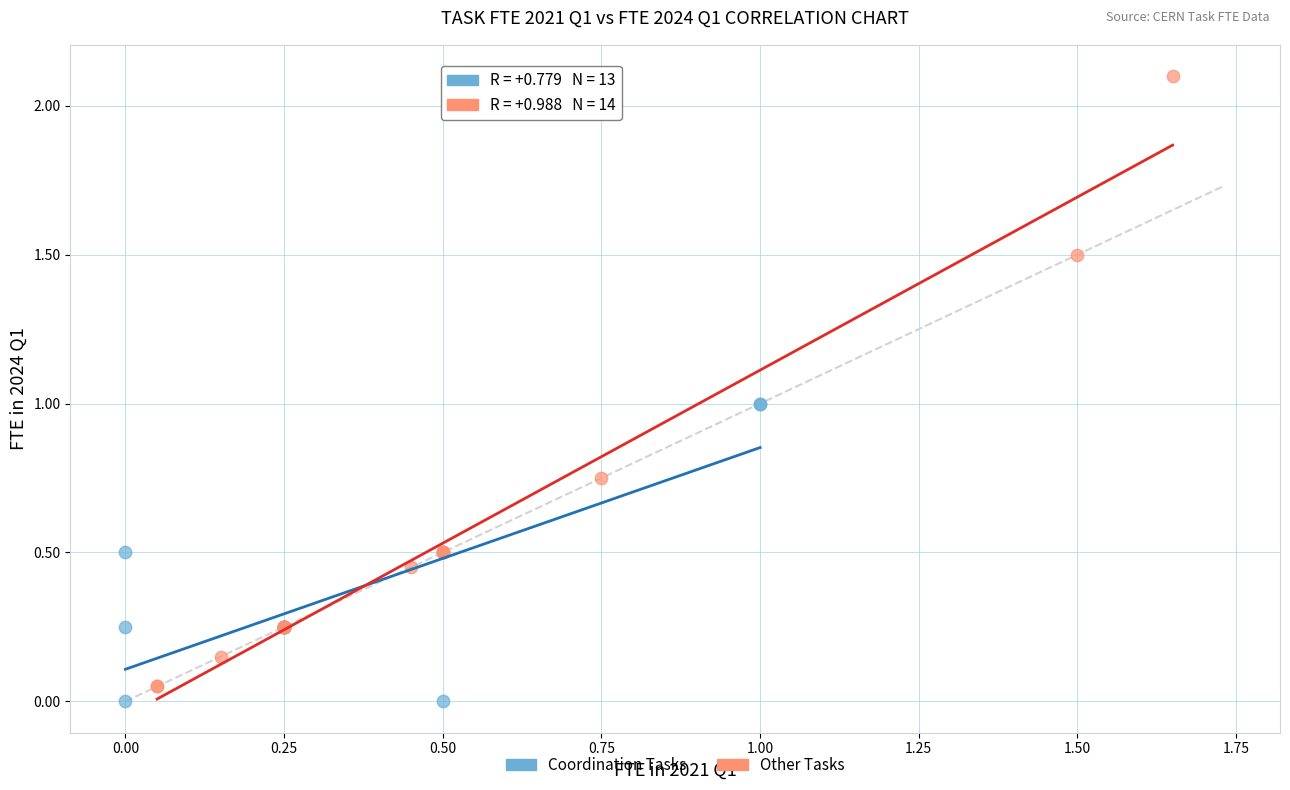

Which series contains the lowest Y value?

Coordination Tasks